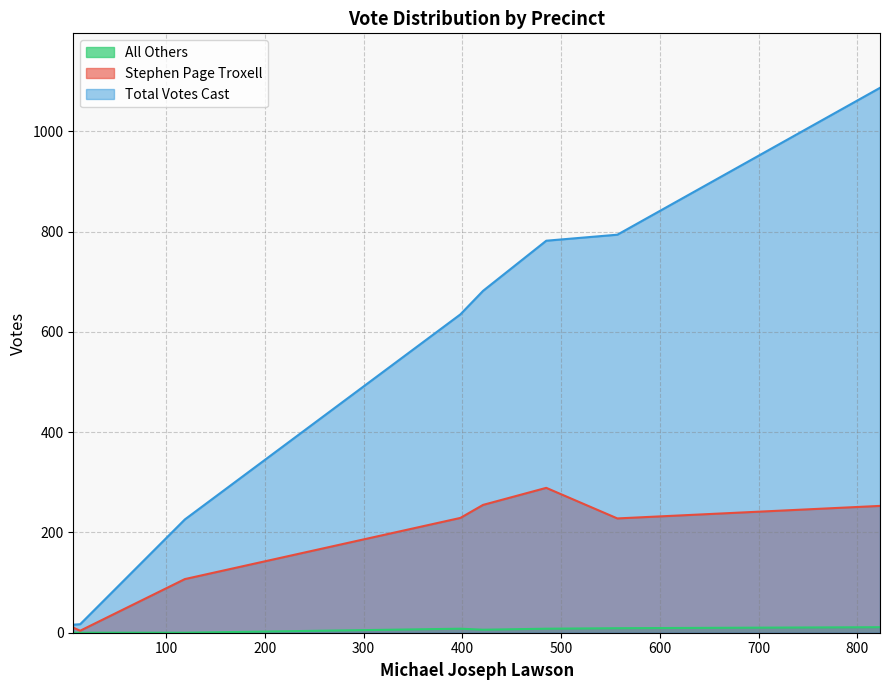

Does the chart display data point markers on the line(s)?

No